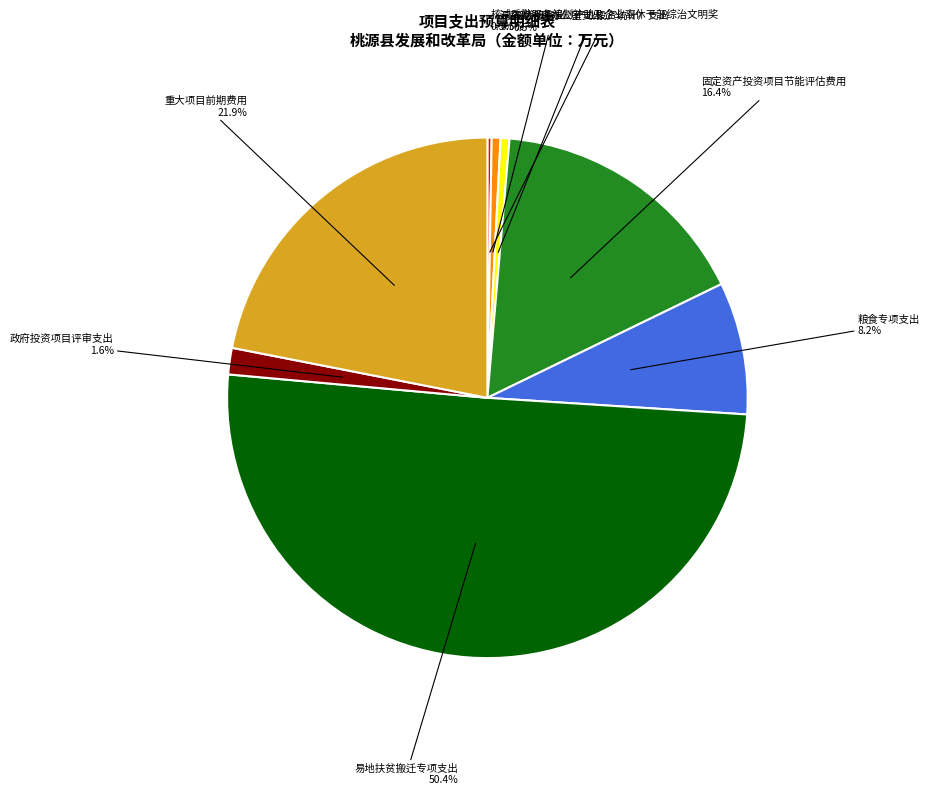

Combined, what portion of the pie is 固定资产投资项目节能评估费用 and 易地扶贫搬迁专项支出?

66.9%